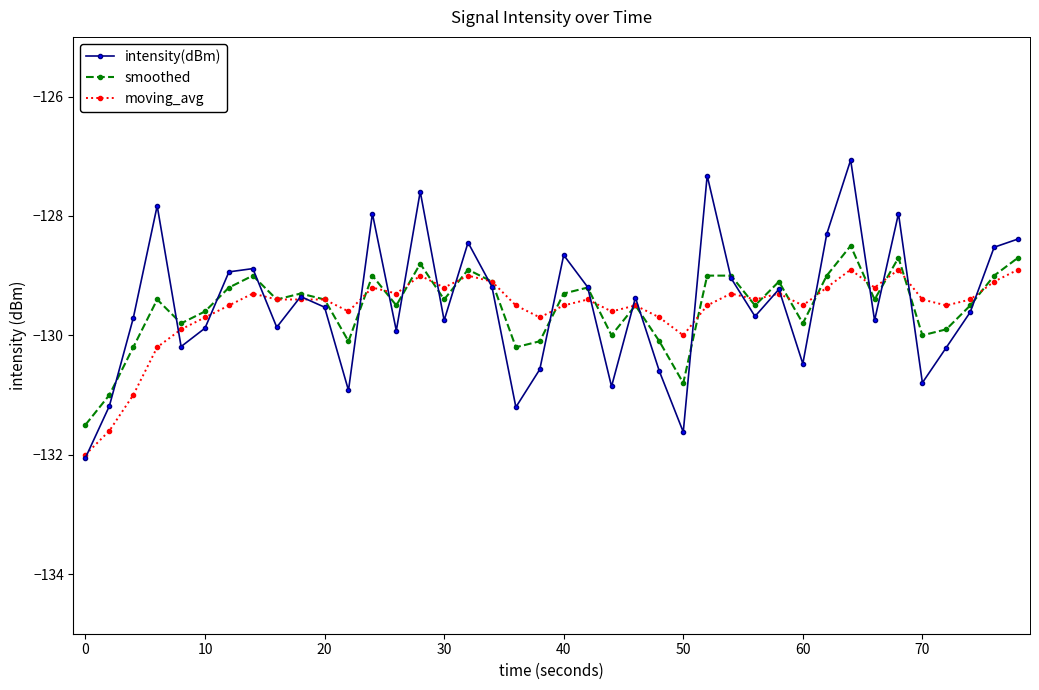

Rank the series by their maximum value, from lowest to highest.

moving_avg, smoothed, intensity(dBm)